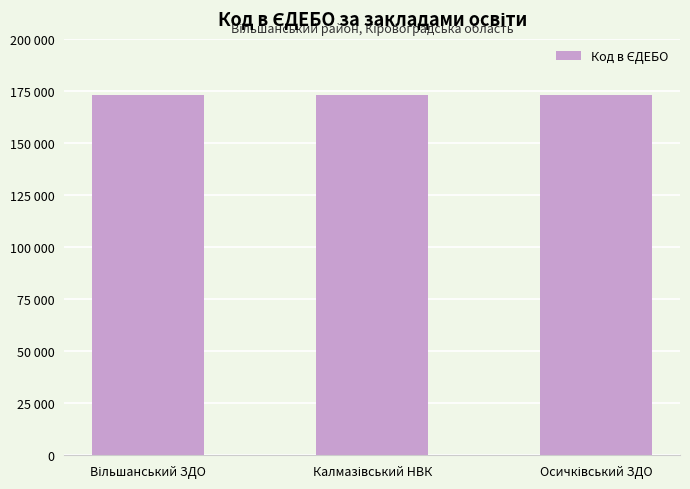

True or false: the data shows 172842 at Вільшанський ЗДО.

True